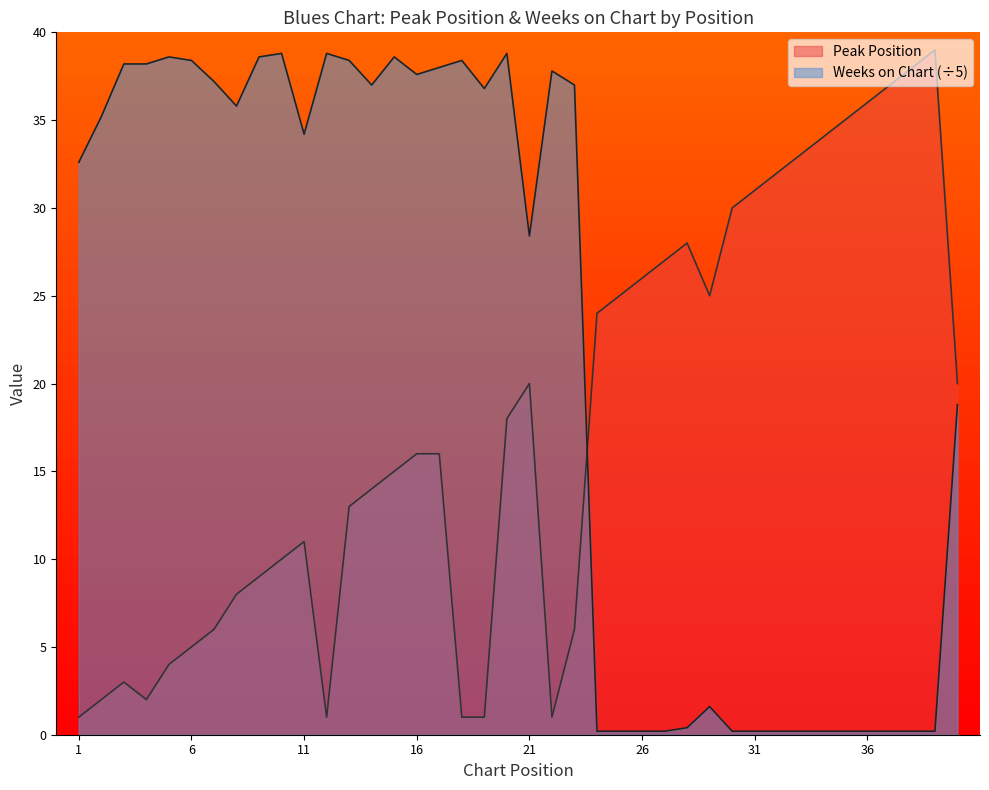

At which category is the sum across all series the highest?

20